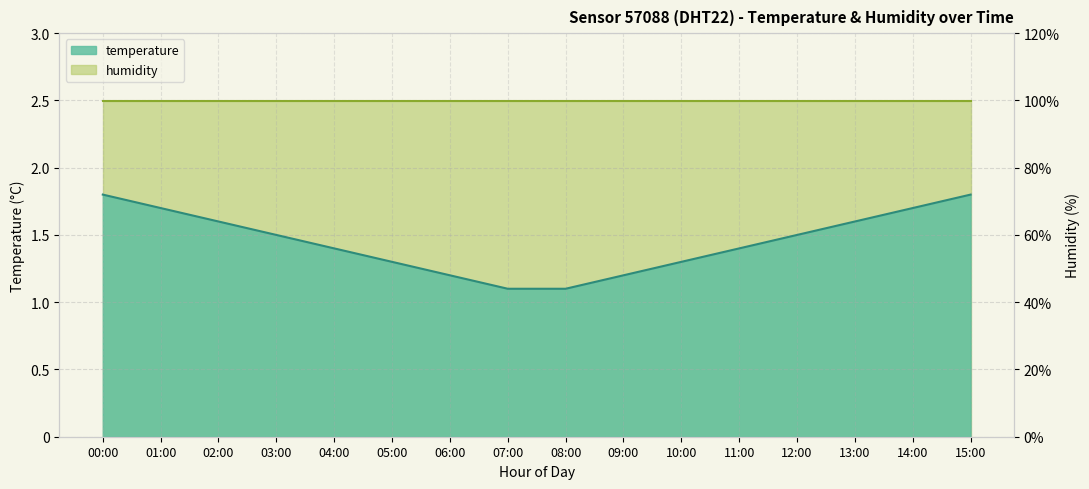

Rank the categories by value from highest to lowest.

00:00, 15:00, 01:00, 14:00, 02:00, 13:00, 03:00, 12:00, 04:00, 11:00, 05:00, 10:00, 06:00, 09:00, 07:00, 08:00